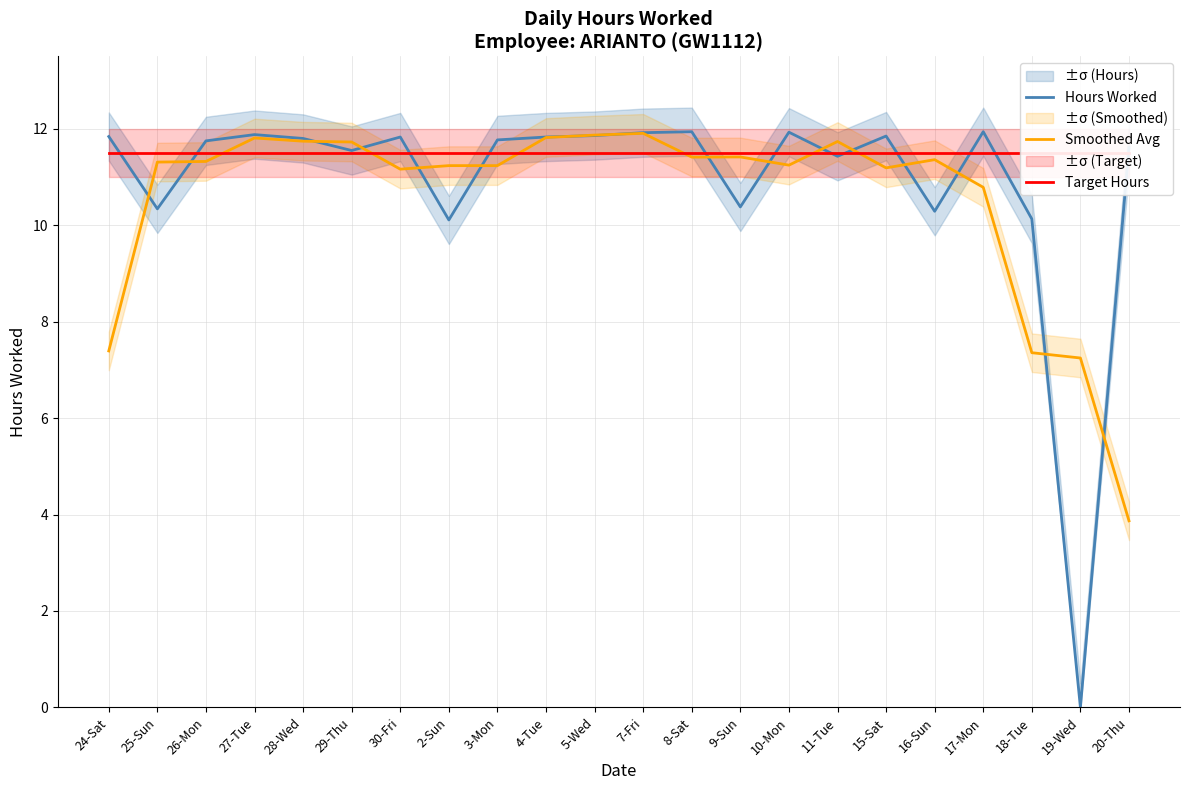

What is the spread (max minus min) of values at 16-Sun?

1.2